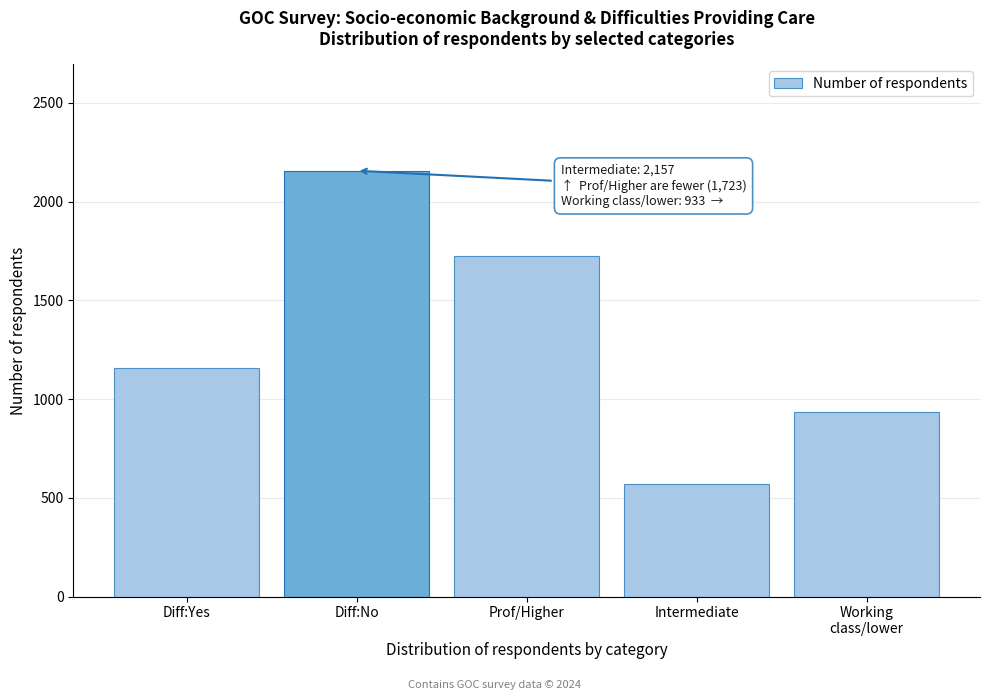

Reading left to right, list all the values displayed in this chart.

1158	2157	1723	570	933